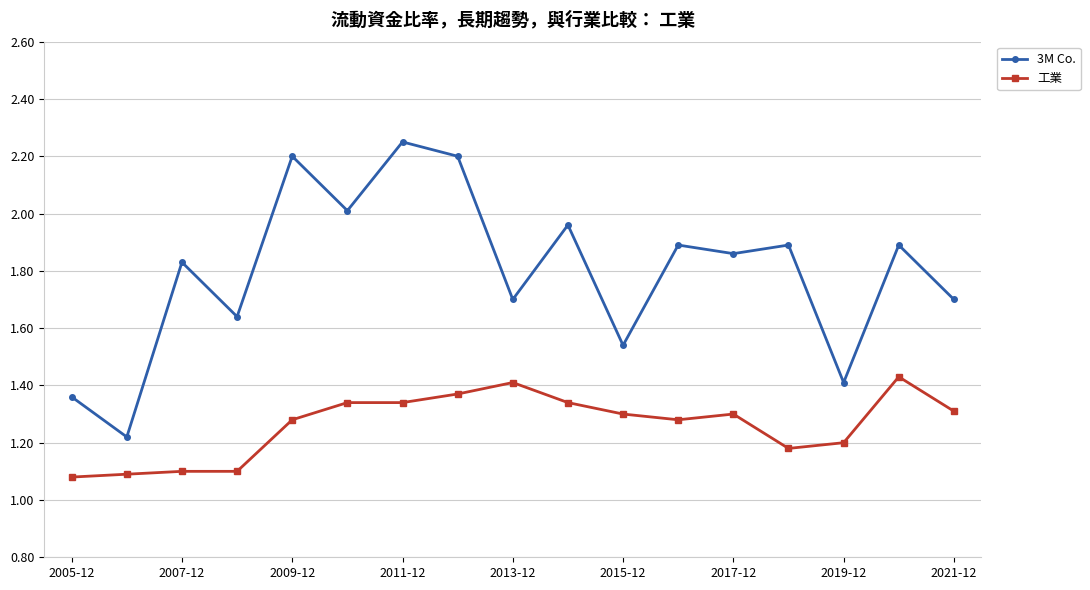

What is the value of the 3M Co. point at the 9th from the left?

1.7